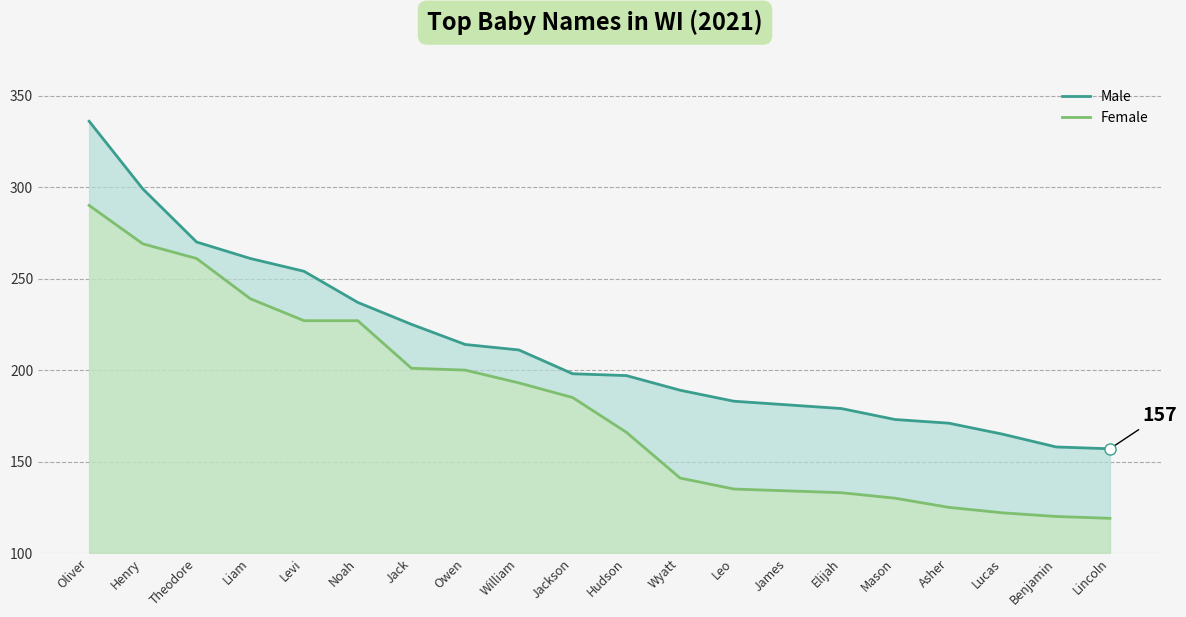

What is the minimum value shown in the chart?

119